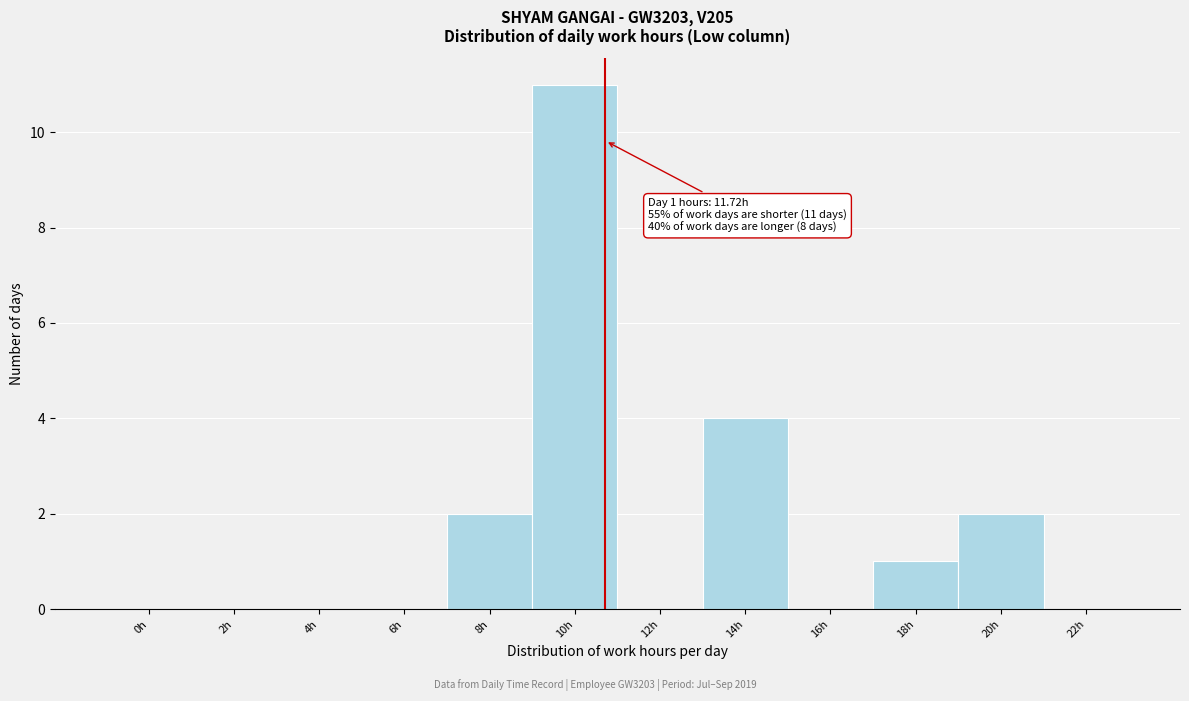

Reading left to right, what are all the values shown in this chart?

0h=0	2h=0	4h=0	6h=0	8h=2	10h=11	12h=0	14h=4	16h=0	18h=1	20h=2	22h=0